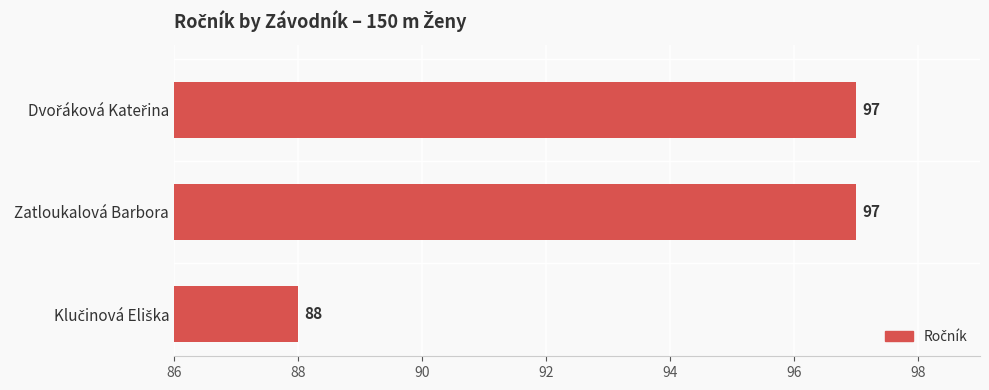

Does the chart contain stacked bars?

No